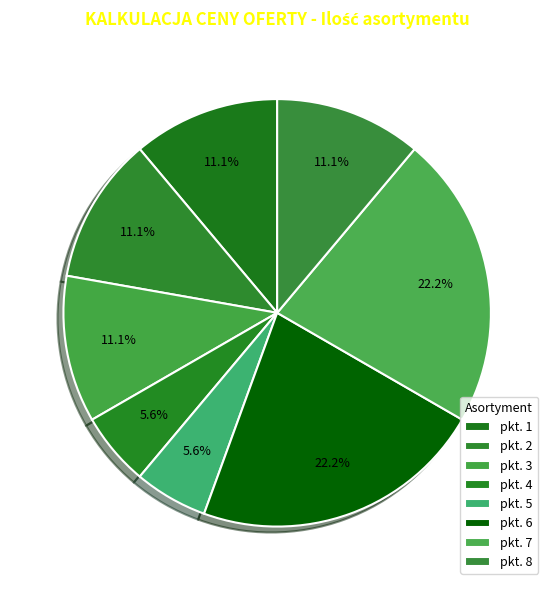

How many segments does this pie chart have?

8